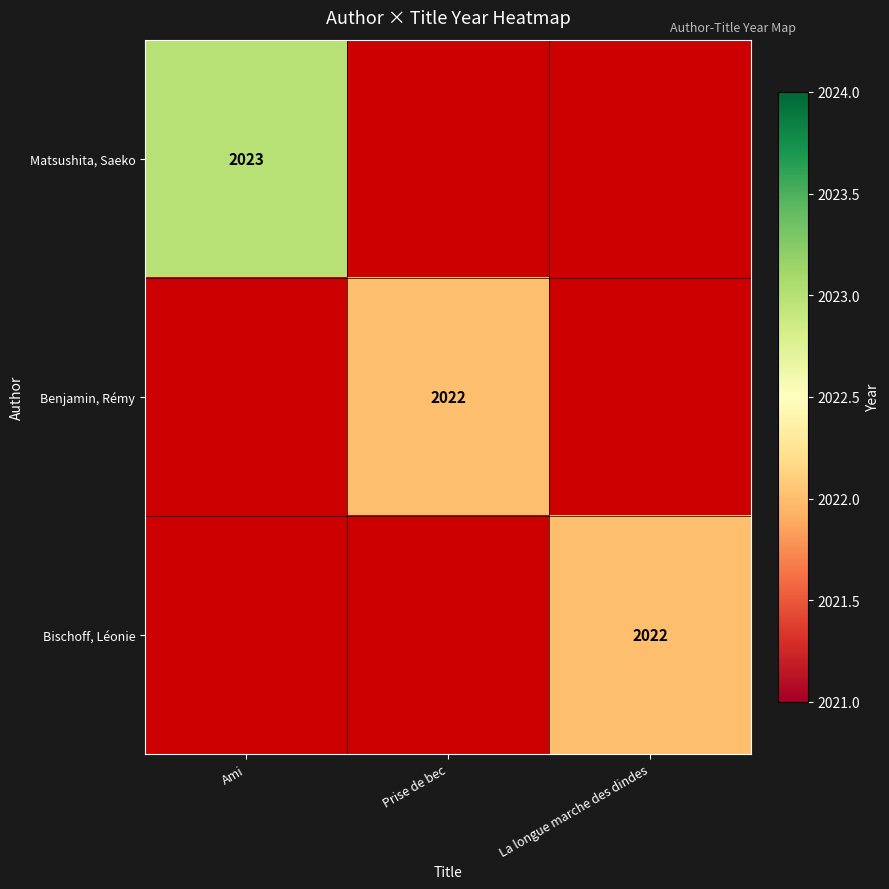

The Matsushita, Saeko series shows 2023 at Ami. True or false?

True